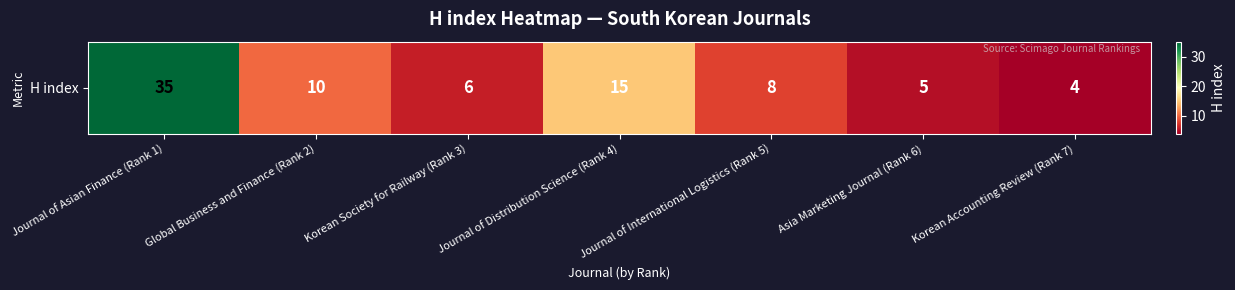

What is the difference between the maximum and minimum values?

31